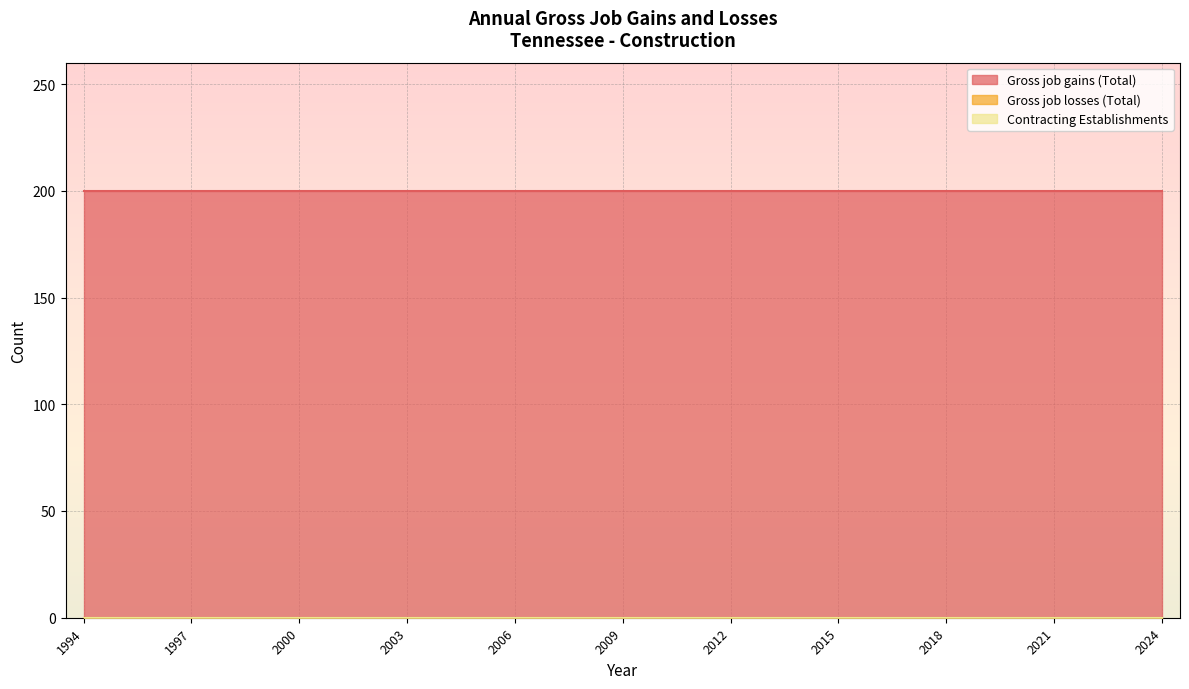

Reading right to left, list all the values displayed in this chart.

Gross job gains (Total): 2024=200	2023=200	2022=200	2021=200	2020=200	2019=200	2018=200	2017=200	2016=200	2015=200	2014=200	2013=200	2012=200	2011=200	2010=200	2009=200	2008=200	2007=200	2006=200	2005=200	2004=200	2003=200	2002=200	2001=200	2000=200	1999=200	1998=200	1997=200	1996=200	1995=200	1994=200
Gross job losses (Total): 2024=0	2023=0	2022=0	2021=0	2020=0	2019=0	2018=0	2017=0	2016=0	2015=0	2014=0	2013=0	2012=0	2011=0	2010=0	2009=0	2008=0	2007=0	2006=0	2005=0	2004=0	2003=0	2002=0	2001=0	2000=0	1999=0	1998=0	1997=0	1996=0	1995=0	1994=0
Contracting Establishments: 2024=0	2023=0	2022=0	2021=0	2020=0	2019=0	2018=0	2017=0	2016=0	2015=0	2014=0	2013=0	2012=0	2011=0	2010=0	2009=0	2008=0	2007=0	2006=0	2005=0	2004=0	2003=0	2002=0	2001=0	2000=0	1999=0	1998=0	1997=0	1996=0	1995=0	1994=0